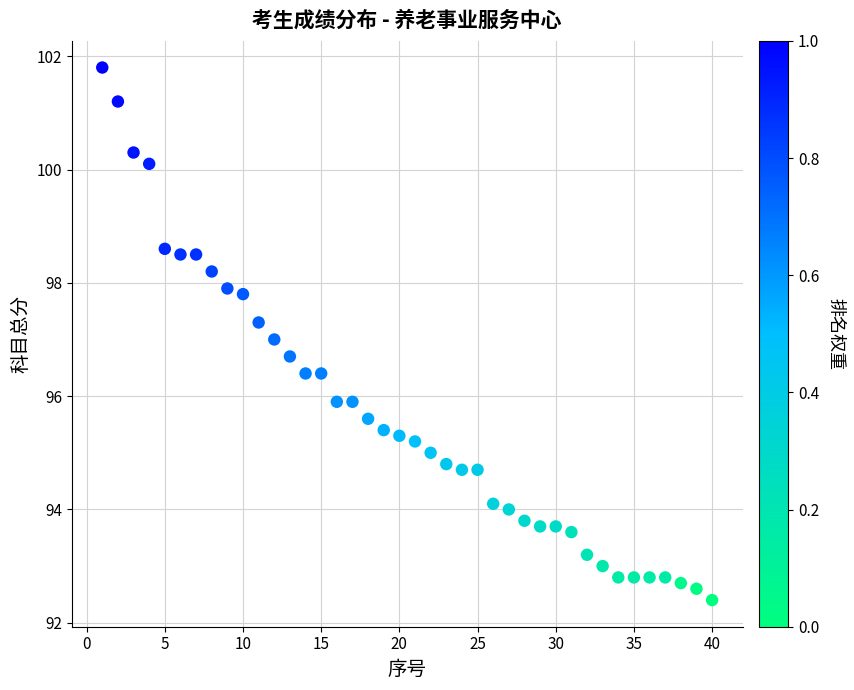

What is the range of X values (max minus min)?

39.0